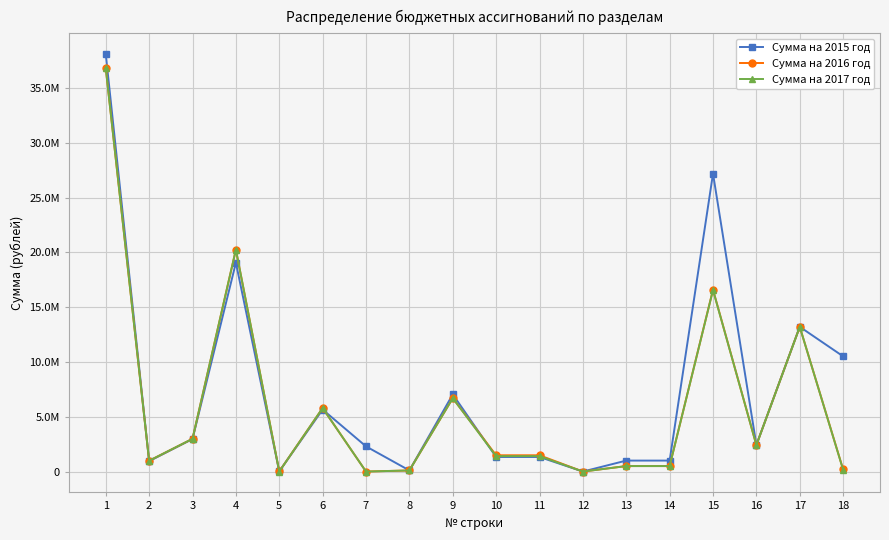

Does the chart have visible grid lines?

Yes